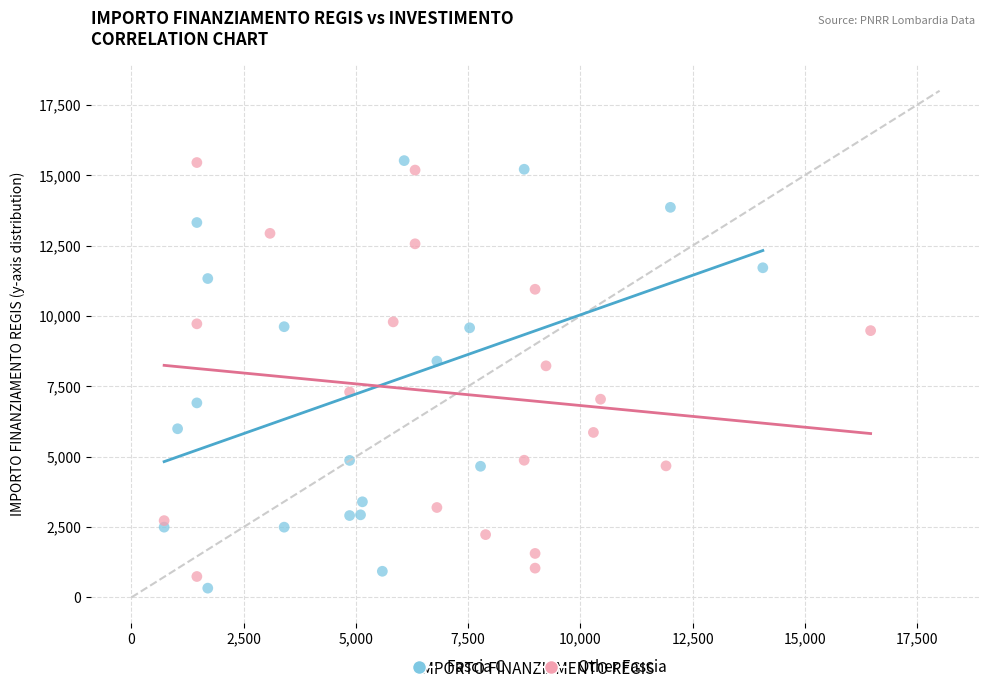

What are all the series names shown in the legend?

Fascia C, Other Fascia